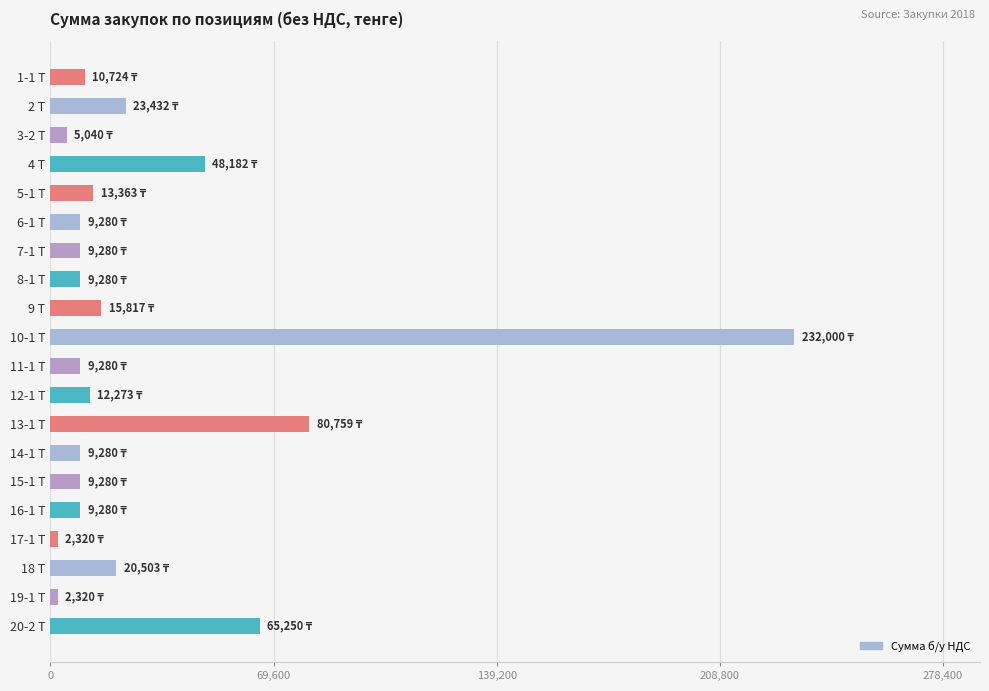

How many values are below 10724?

10